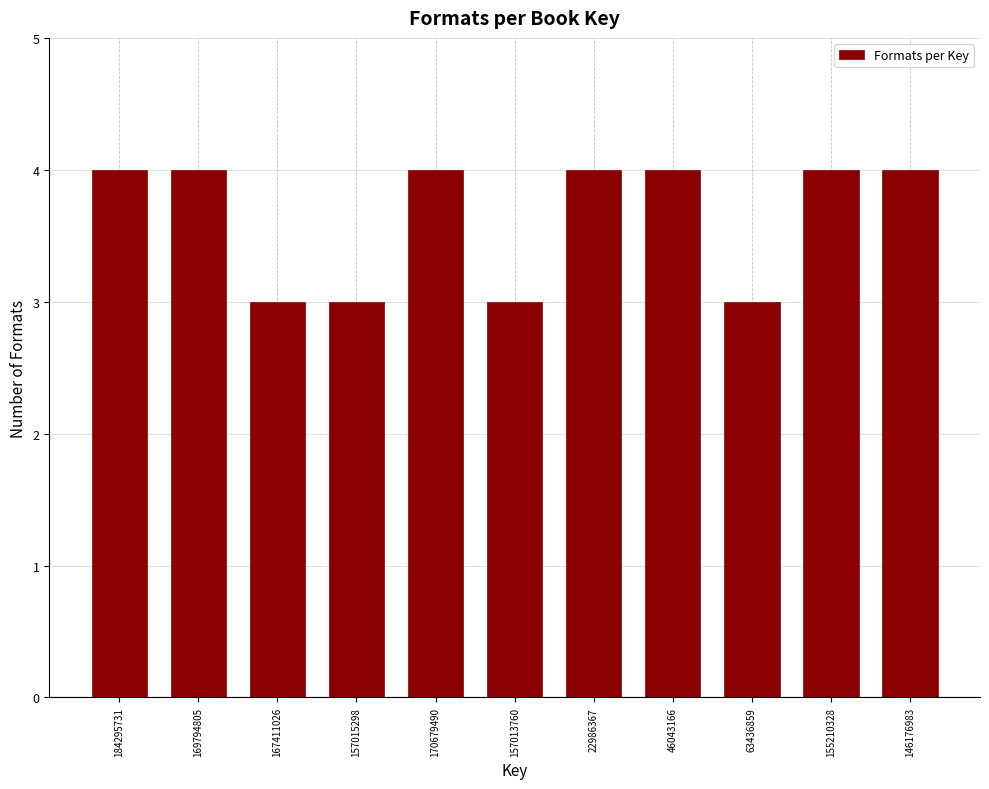

Reading right to left, transcribe all the data shown in this chart.

4	4	3	4	4	3	4	3	3	4	4